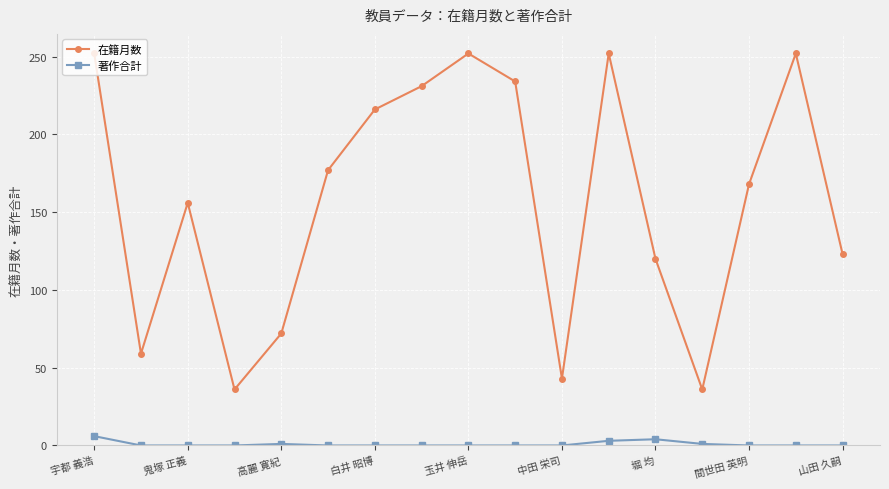

True or false: 著作合計 has more than 0 points higher than both neighbors.

True